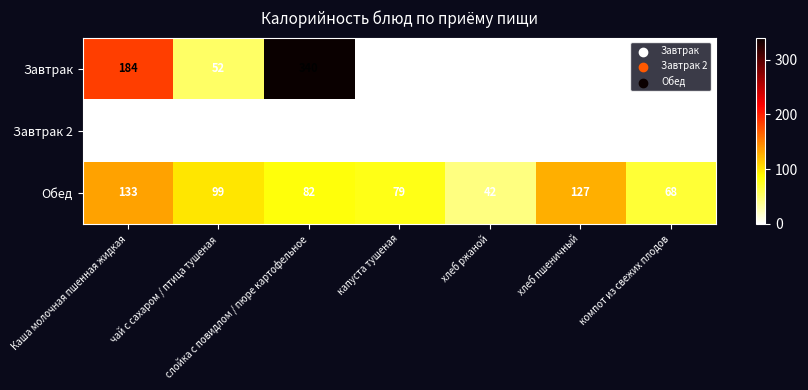

Which series has the largest range (max minus min)?

Завтрак